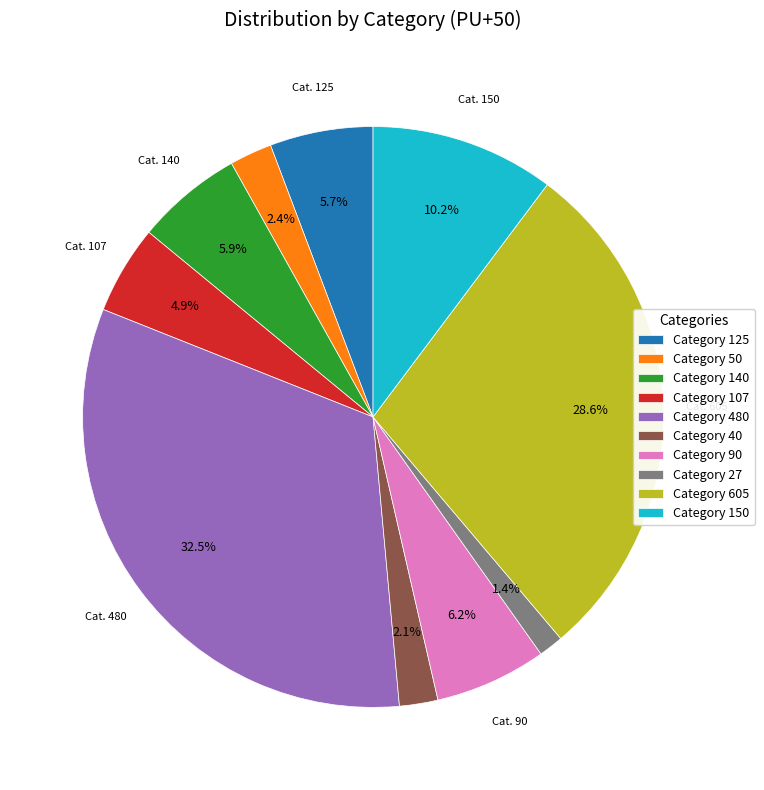

Between Category 27 and Category 90, which is larger?

Category 90